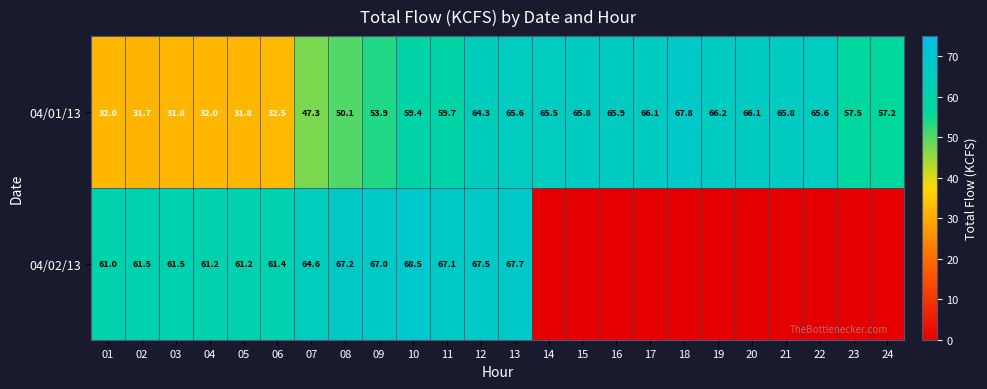

What is the difference between the highest and lowest values at 01?

29.0